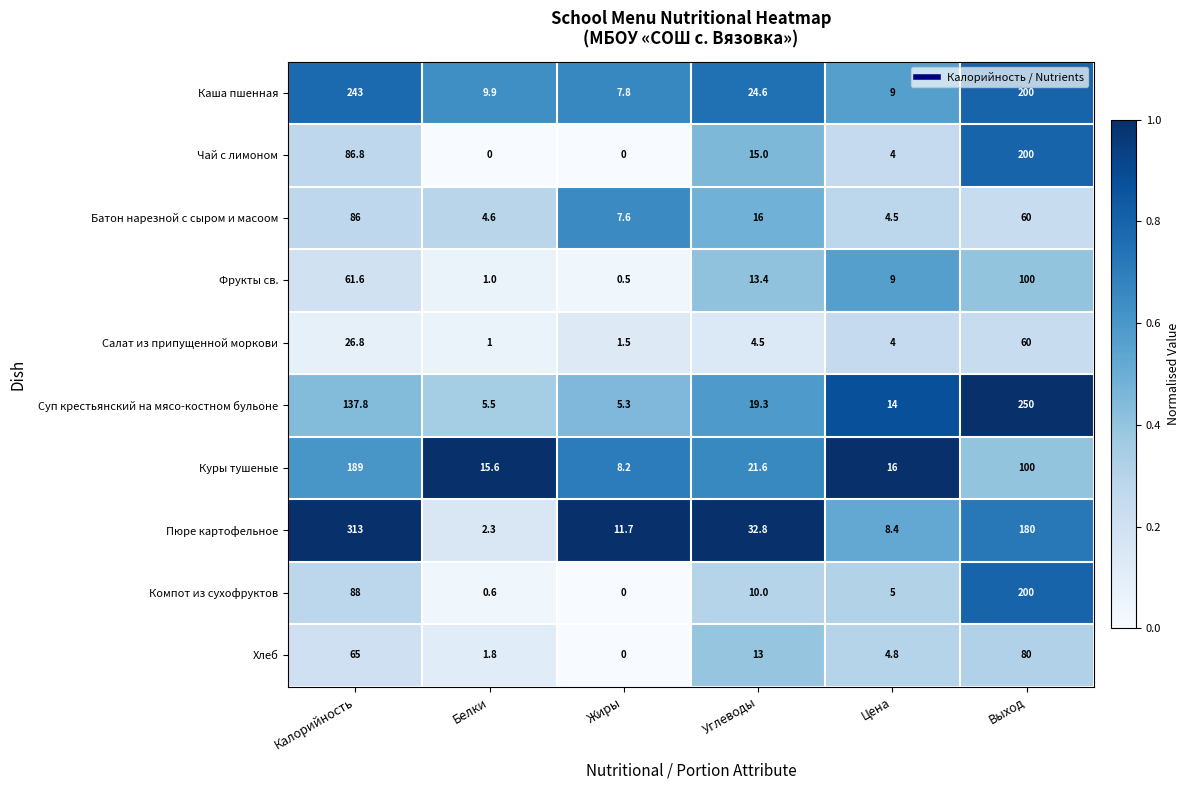

List the labels in order of Хлеб value, largest first.

Выход, Калорийность, Углеводы, Цена, Белки, Жиры